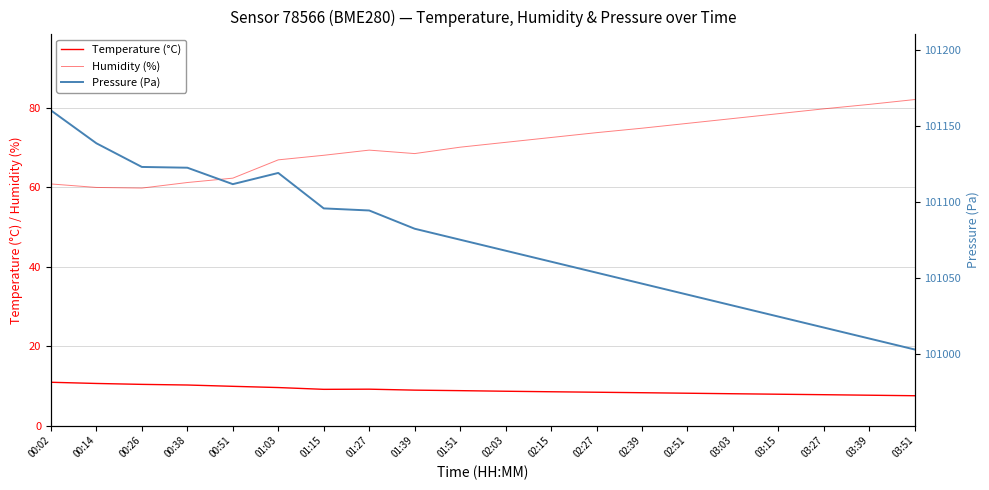

What are all the series names shown in the legend?

Temperature (°C), Humidity (%), Pressure (Pa)